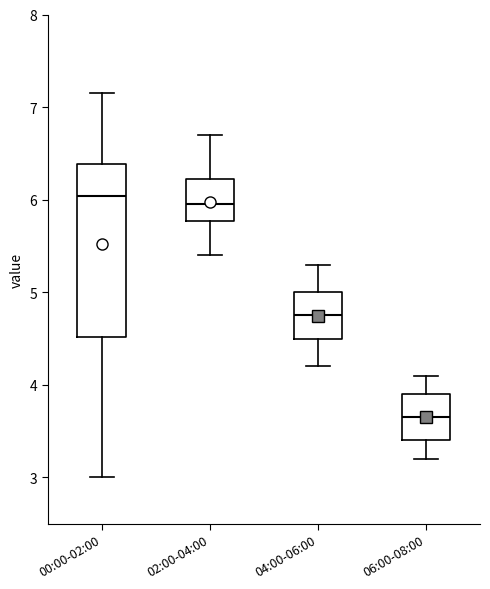

Reading left to right, transcribe this box plot: for each box, give where its median line is, the range the box spans, and where its two whiskers end, as read against the y-axis. The values are not printed on the chart, so give them approximately, as read against the axis.

00:00-02:00: median 6.0, box 4.5 to 6.4, whiskers 3.0 to 7.2
02:00-04:00: median 6.0, box 5.8 to 6.2, whiskers 5.4 to 6.7
04:00-06:00: median 4.8, box 4.5 to 5.0, whiskers 4.2 to 5.3
06:00-08:00: median 3.7, box 3.4 to 3.9, whiskers 3.2 to 4.1